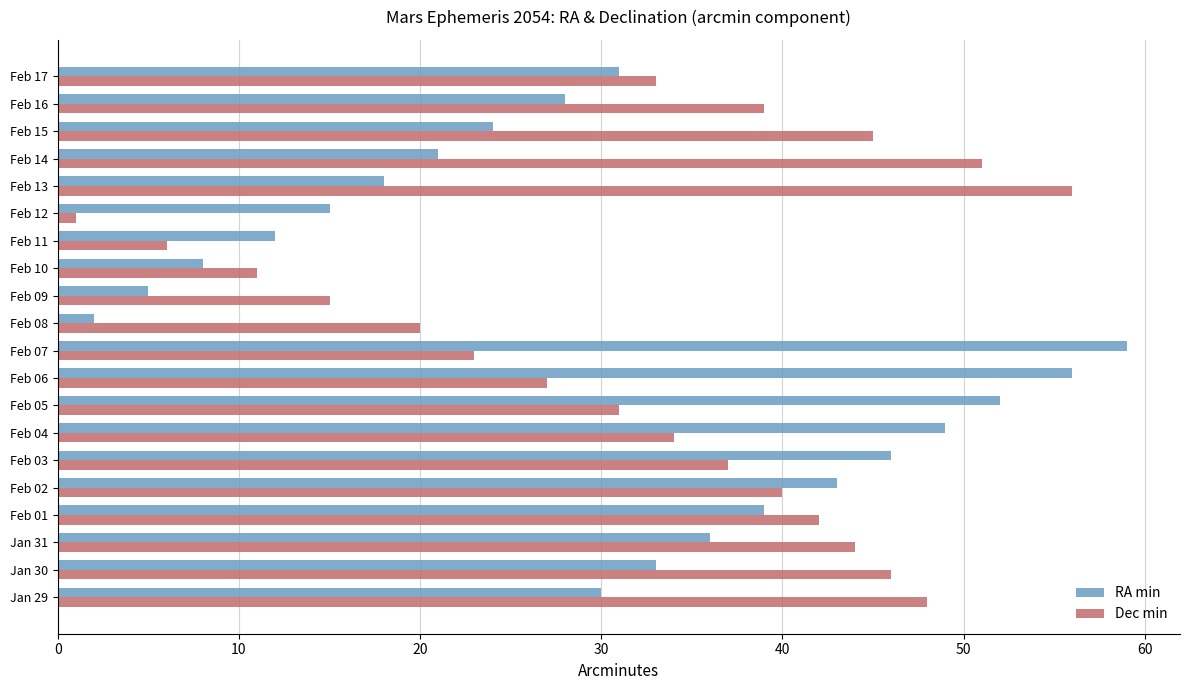

Rank the series by their maximum value, from highest to lowest.

RA min, Dec min